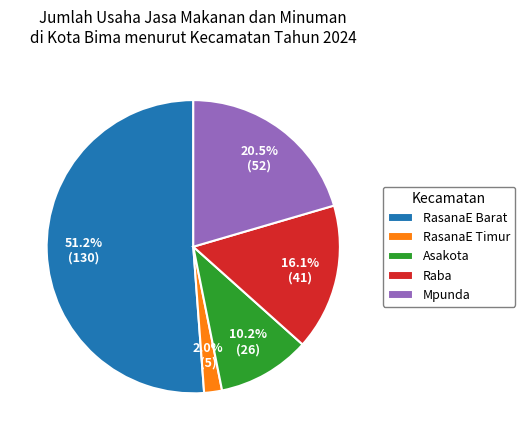

True or false: Asakota accounts for 10% of the total.

True